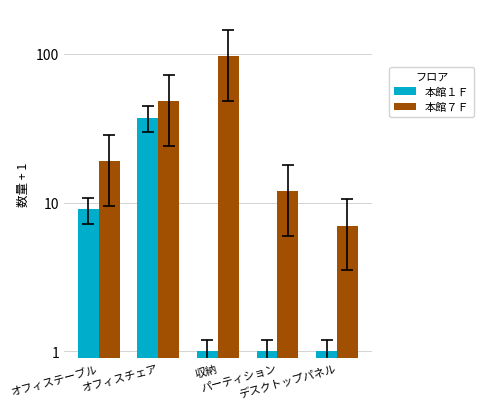

Which has a higher value, オフィスチェア or デスクトップパネル?

オフィスチェア